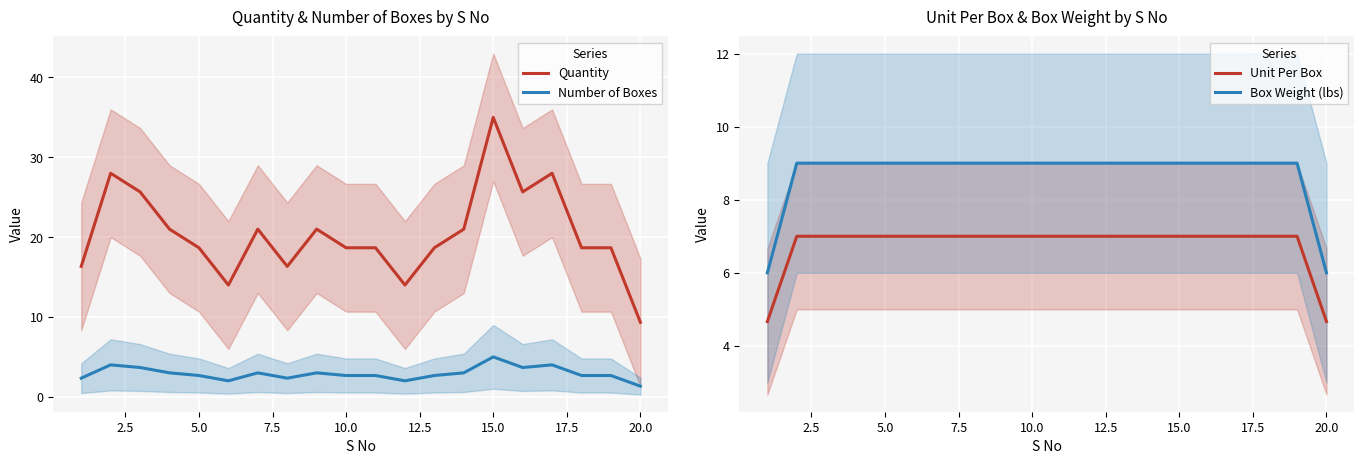

True or false: Quantity and Number of Boxes cross at least once.

False